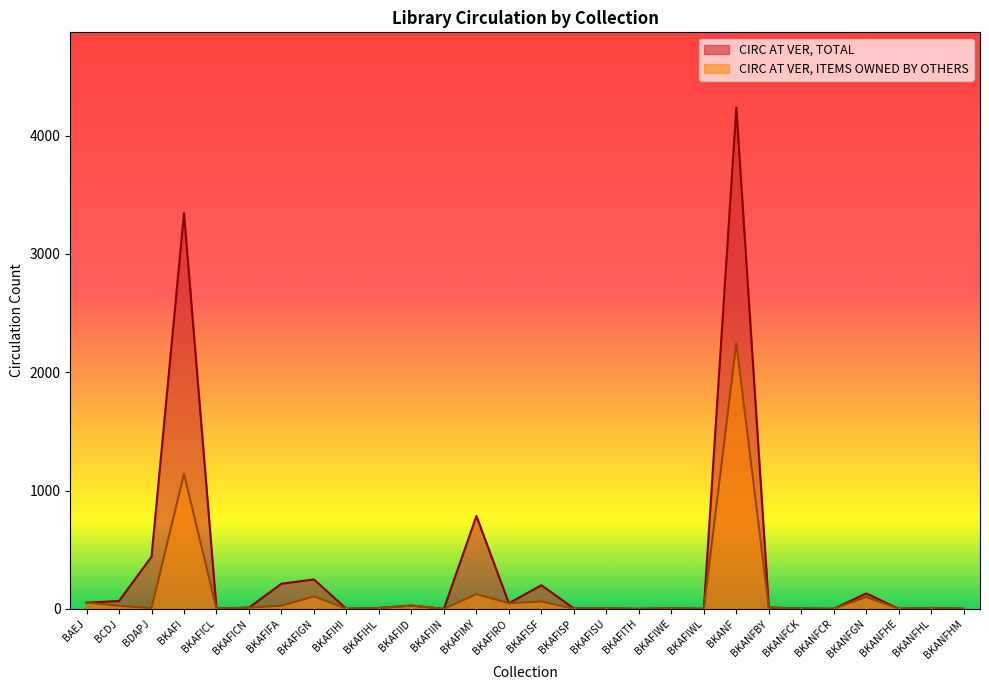

Rank the series by their maximum value, from highest to lowest.

CIRC AT VER, TOTAL, CIRC AT VER, ITEMS OWNED BY OTHERS